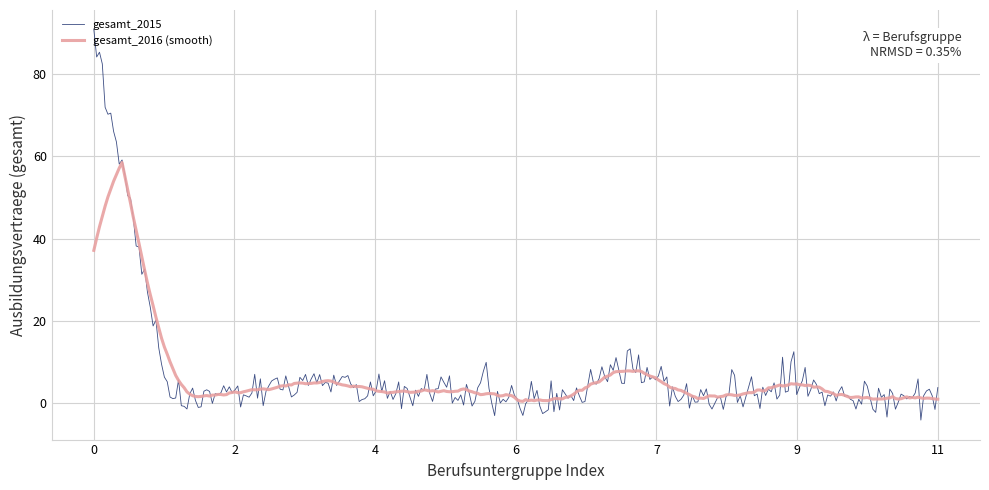

What is the smallest value displayed?

-4.1